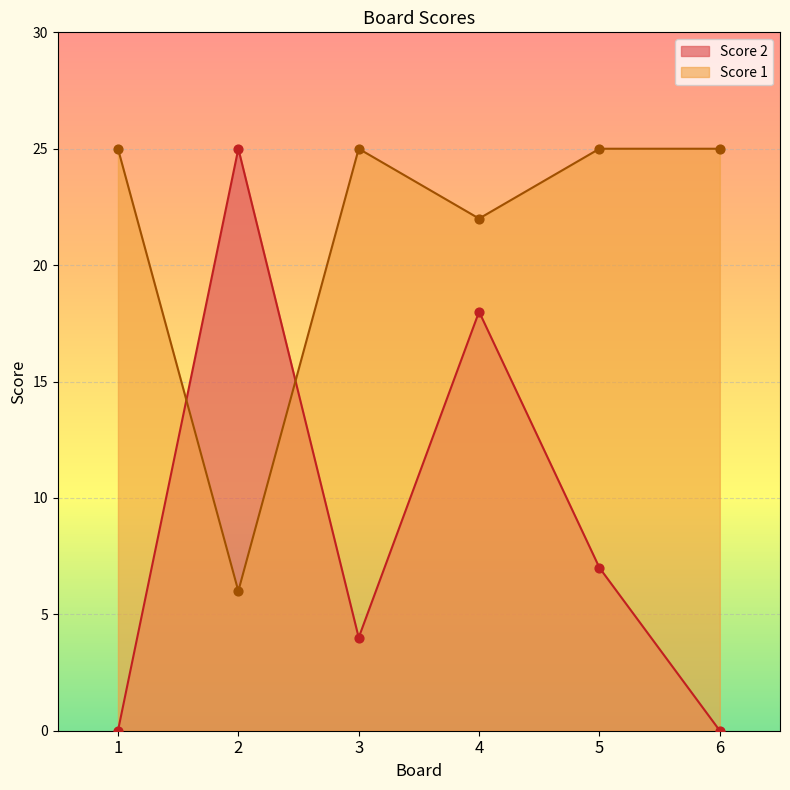

Is the value of Score 1 at 6 greater than the value of Score 2 at 5?

Yes